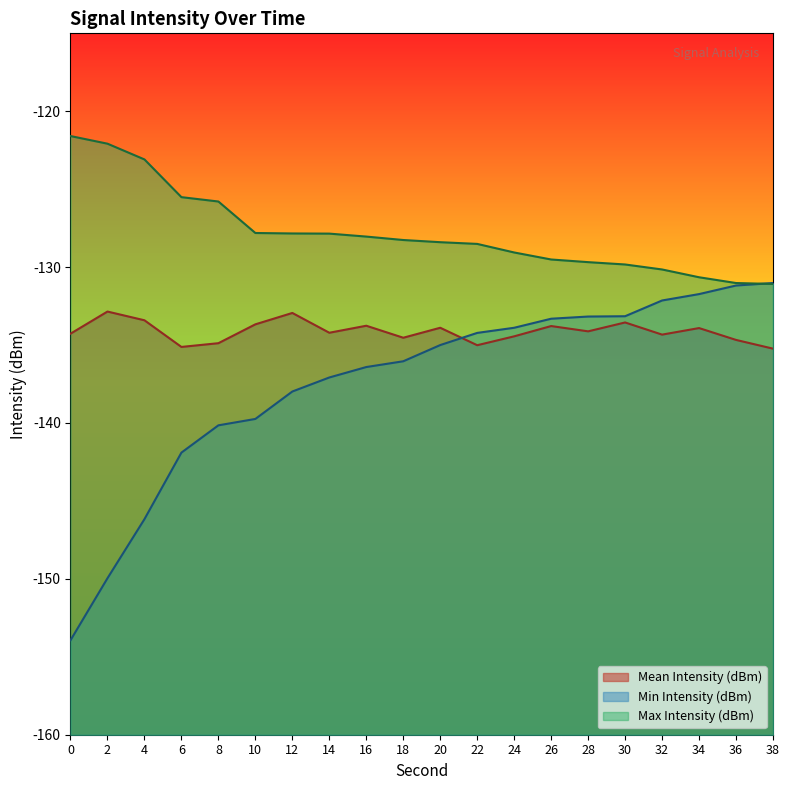

What are all the series names shown in the legend?

Mean Intensity (dBm), Min Intensity (dBm), Max Intensity (dBm)